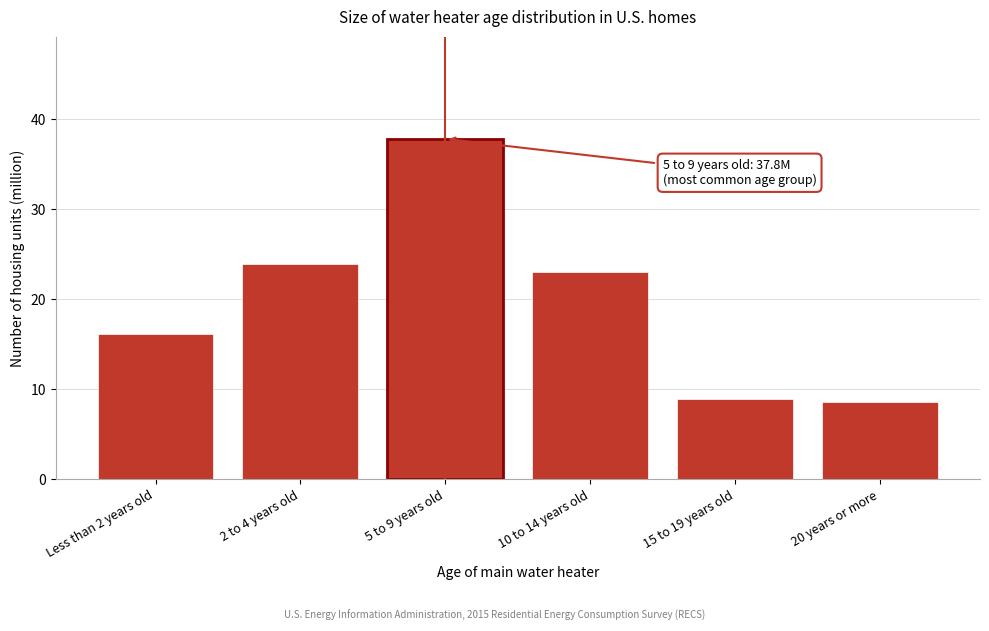

Reading right to left, list all the values displayed in this chart.

8.6	8.9	23.0	37.8	23.9	16.1